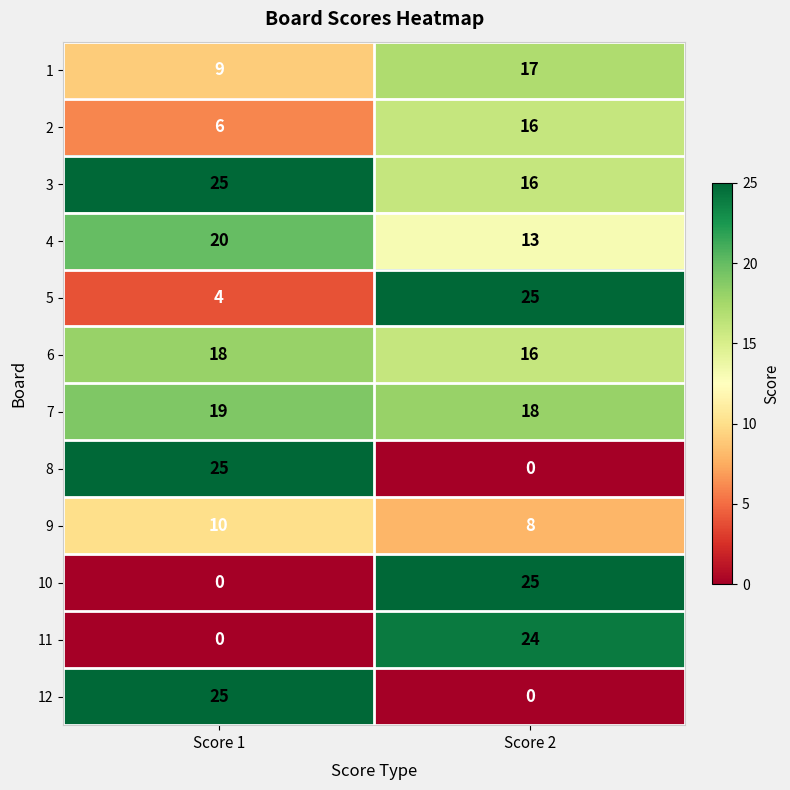

List the labels in order of 2 value, smallest first.

Score 1, Score 2